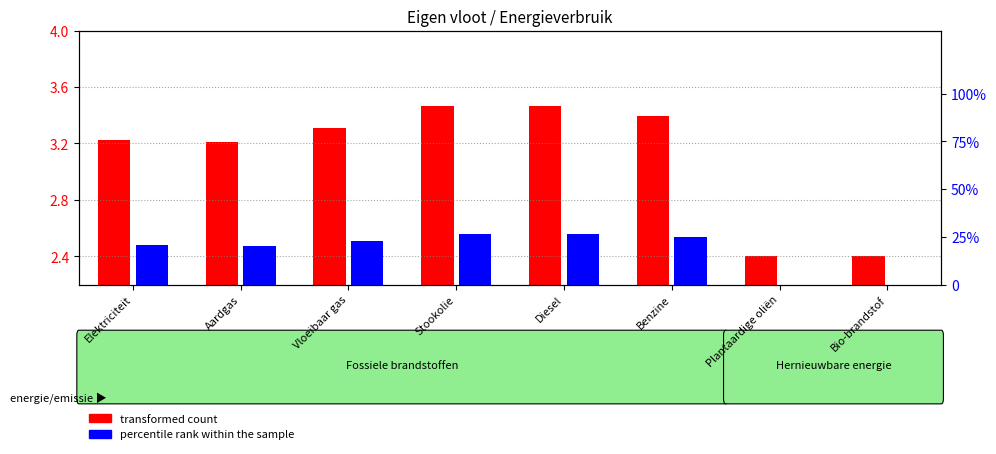

What is the difference between the percentile rank within the sample values at Diesel and Elektriciteit?

6.0